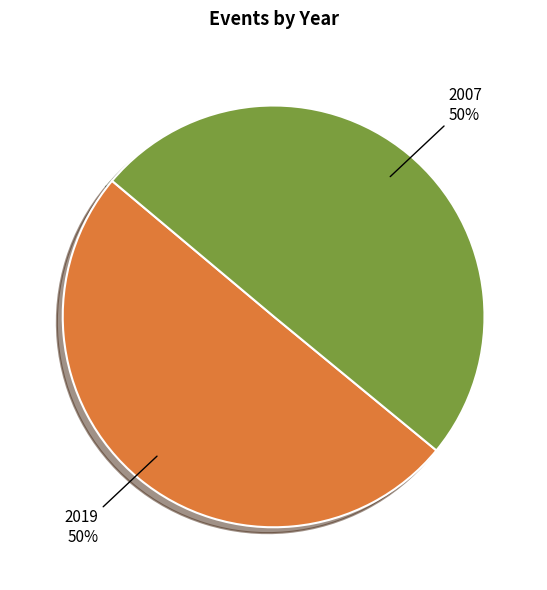

Approximately how many times larger is the value at 2007 compared to 2019?

1.0